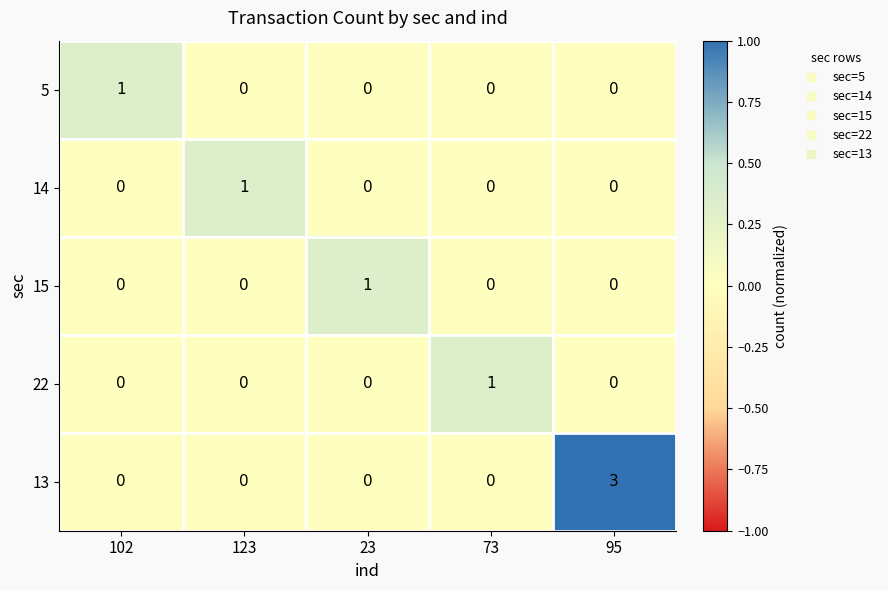

Which series has the largest range (max minus min)?

13